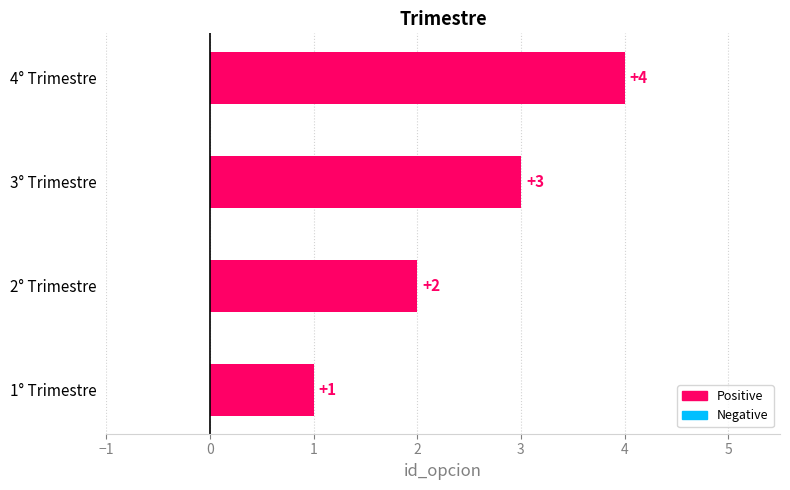

Are the bars horizontal?

Yes